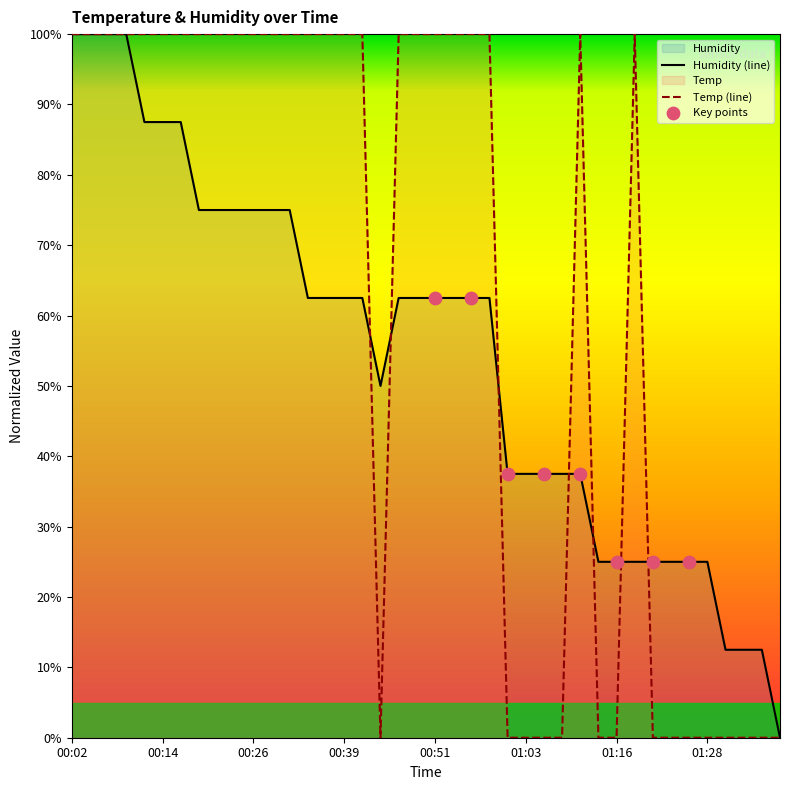

At how many categories does at least one series exceed 77?

25